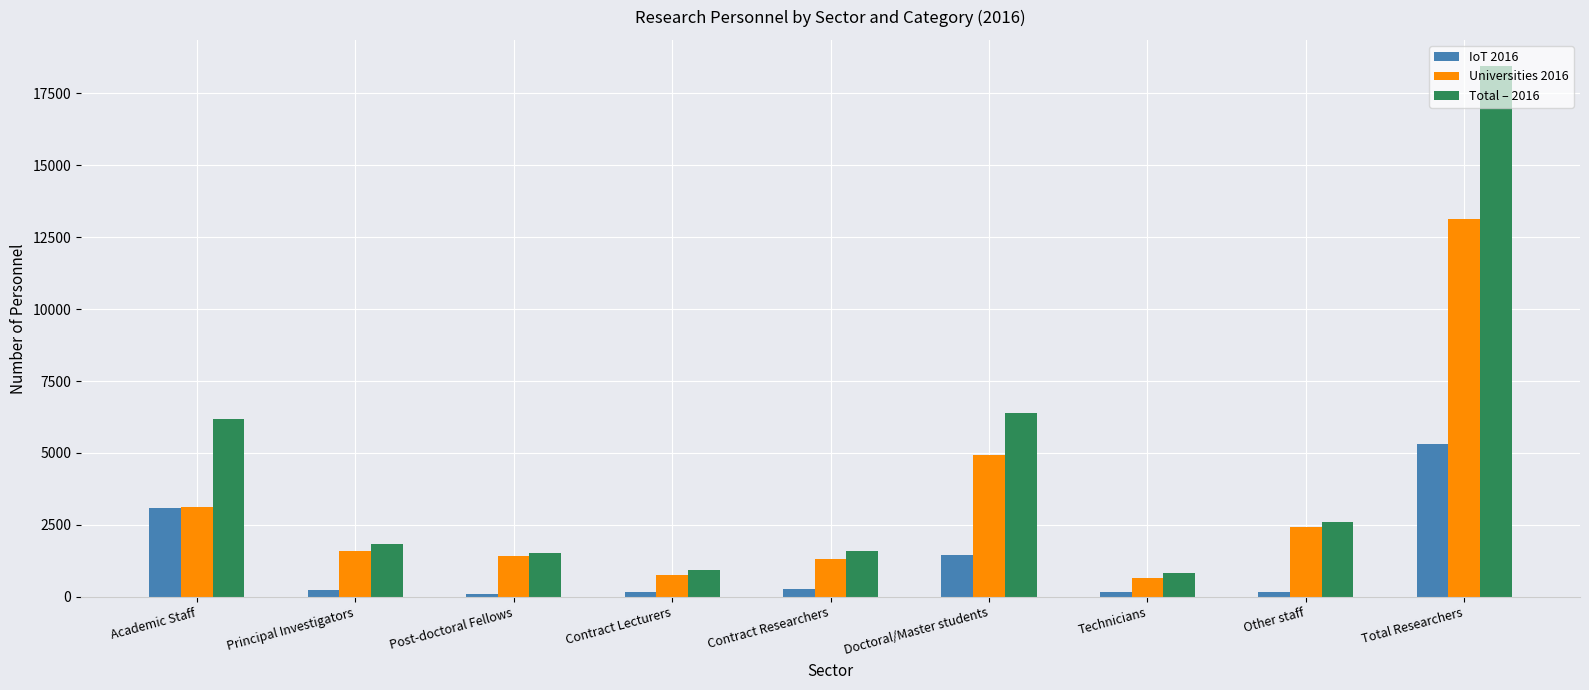

What is the label of the 6th bar from the left?

Doctoral/Master students